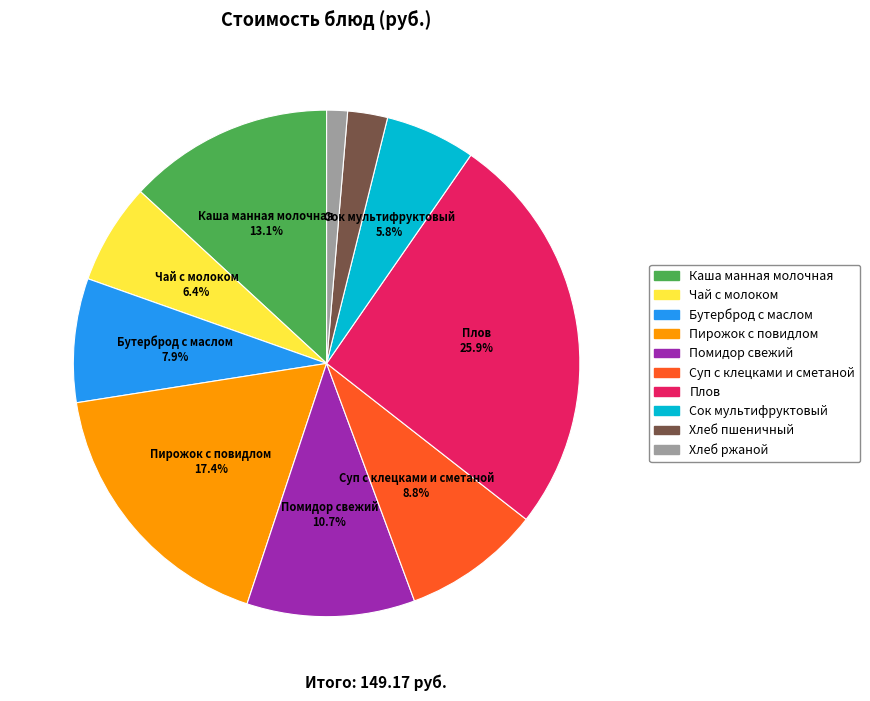

To the nearest percent, what percentage of the pie is Суп с клецками и сметаной?

9%